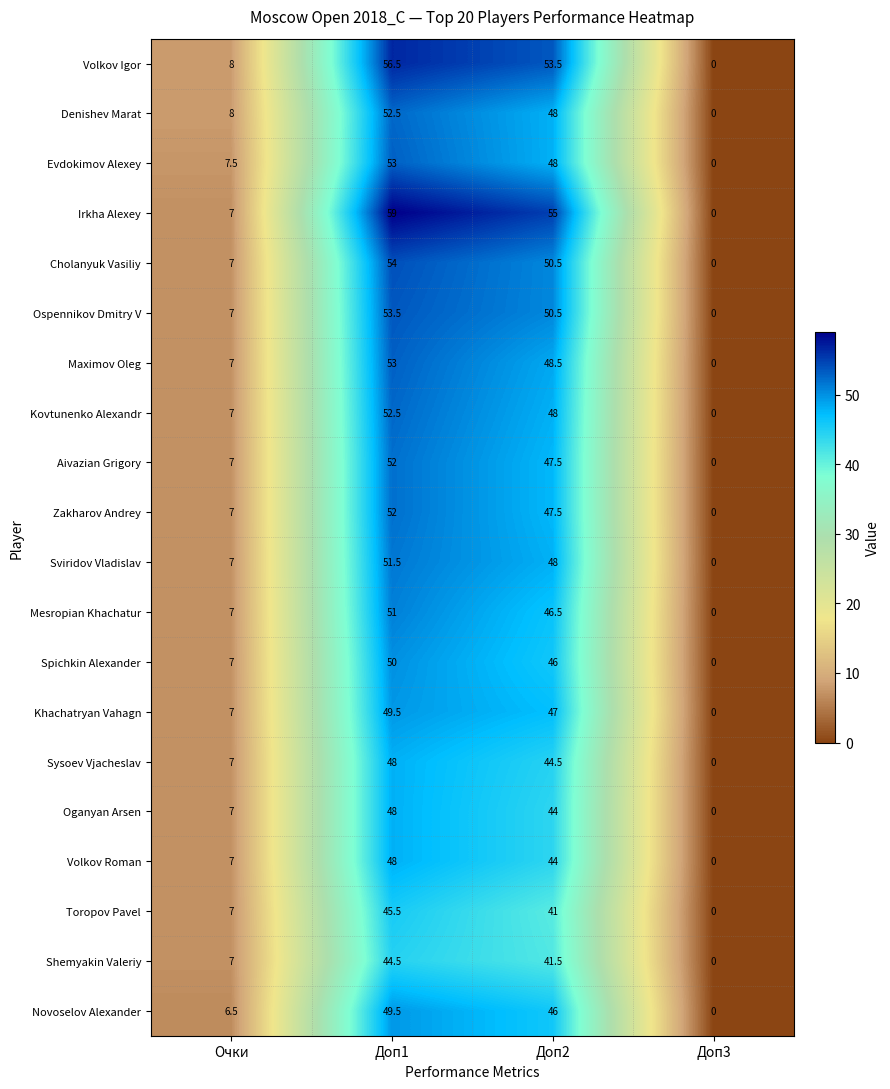

True or false: Novoselov Alexander has a value of 76.6 at Доп1.

False